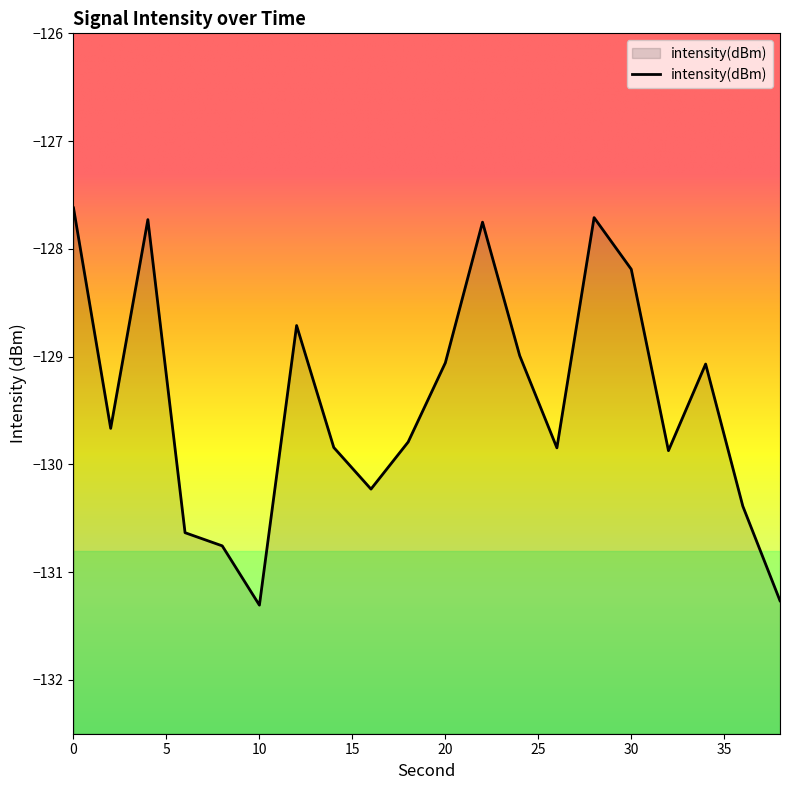

List the labels in order of value, smallest first.

10, 38, 8, 6, 36, 16, 32, 26, 14, 18, 2, 34, 20, 24, 12, 30, 22, 4, 28, 0